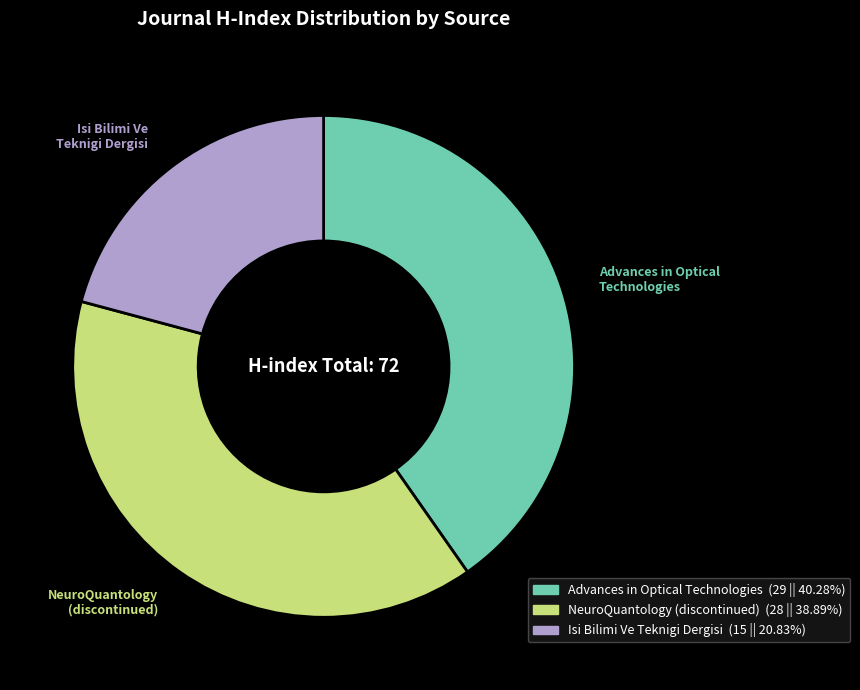

Rank the categories by value from highest to lowest.

Advances in Optical Technologies, NeuroQuantology, Isi Bilimi Ve Teknigi Dergisi